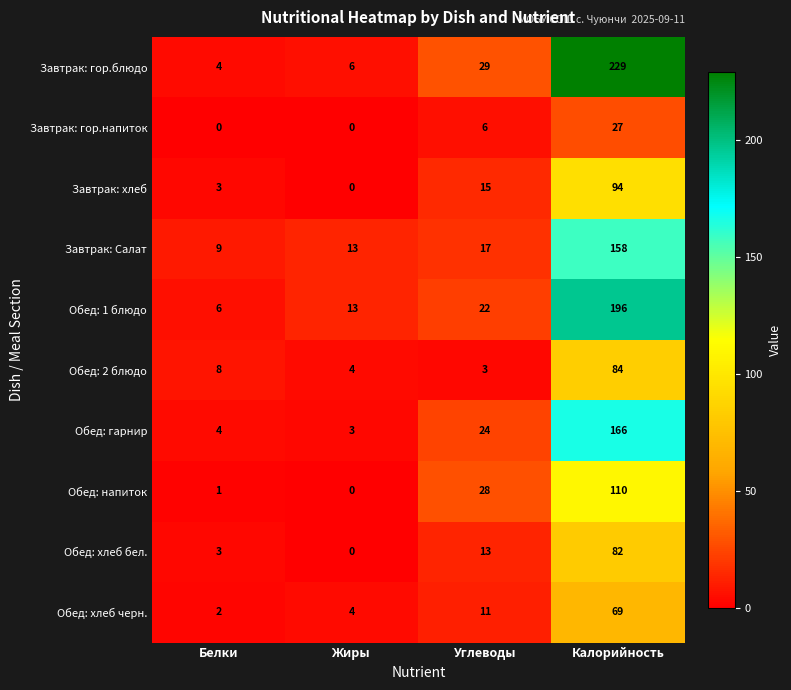

Between Жиры and Углеводы, which series saw the biggest shift?

Обед: напиток